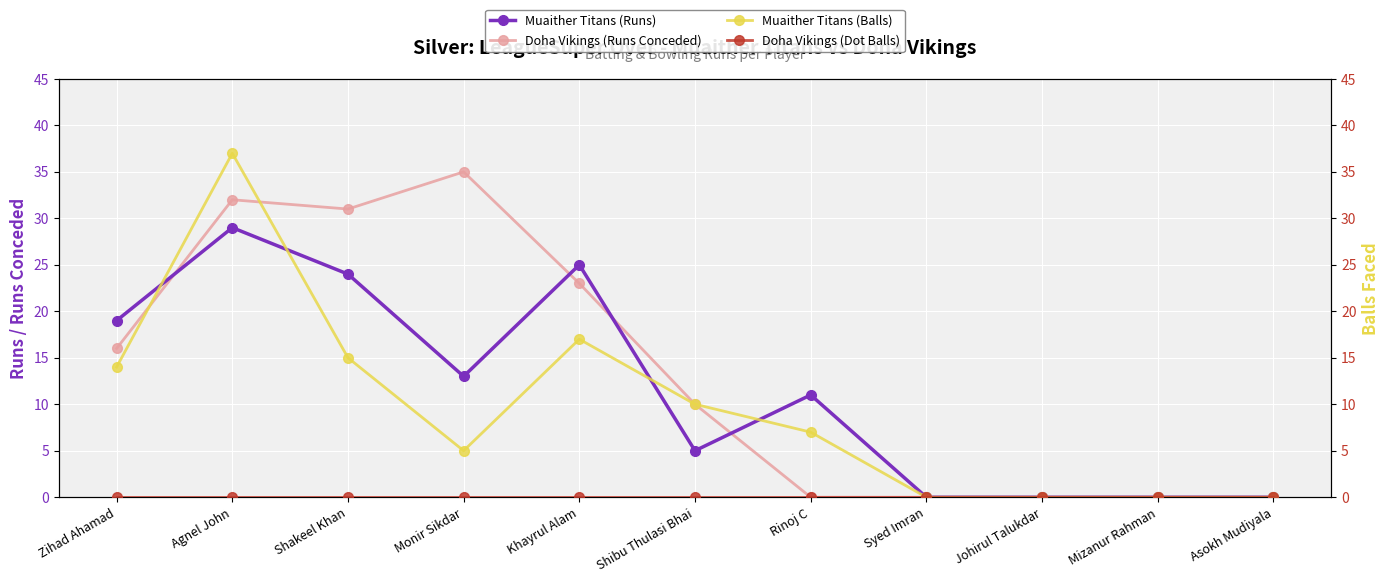

What is the label of the 11th point from the left?

Asokh Mudiyala